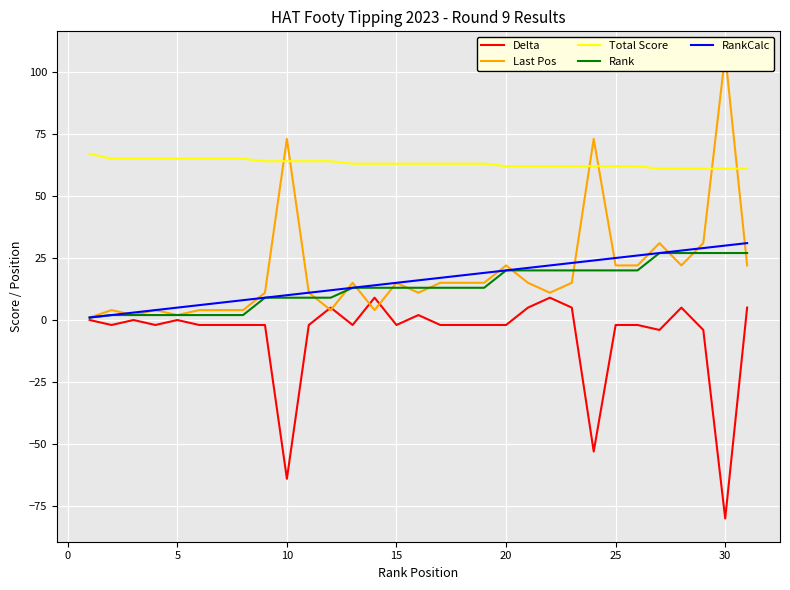

True or false: Total Score has a value of 86 at 30.

False